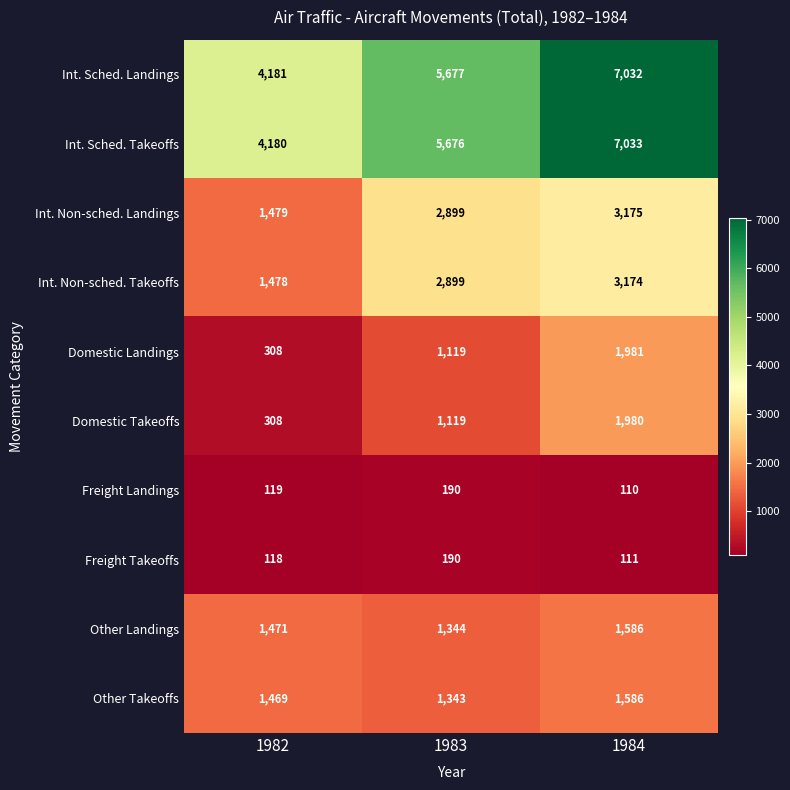

At which category is the sum across all series the highest?

1984